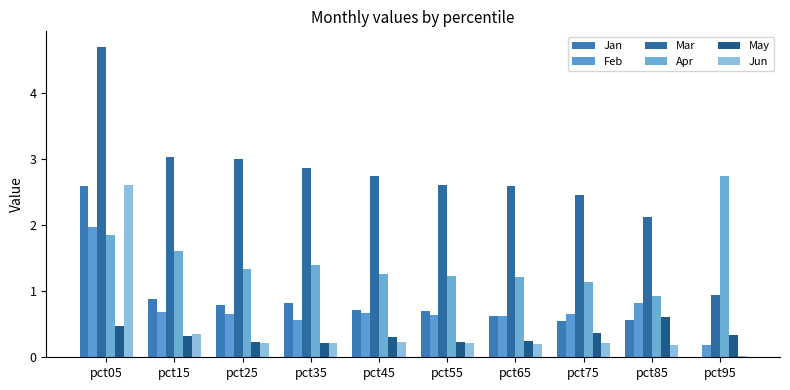

What is the greatest value displayed?

4.7